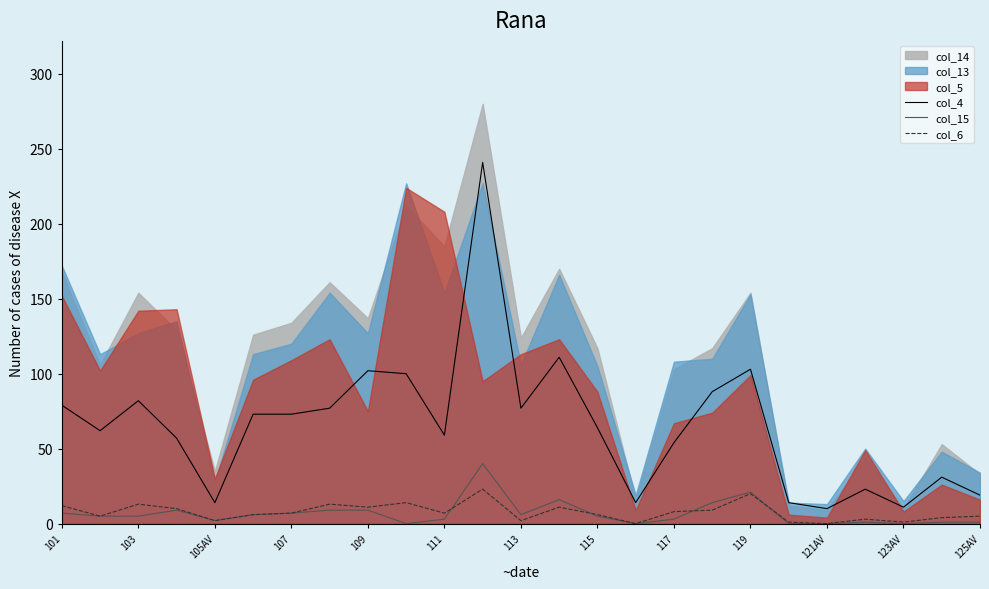

True or false: col_15 and col_4 intersect in this chart.

False